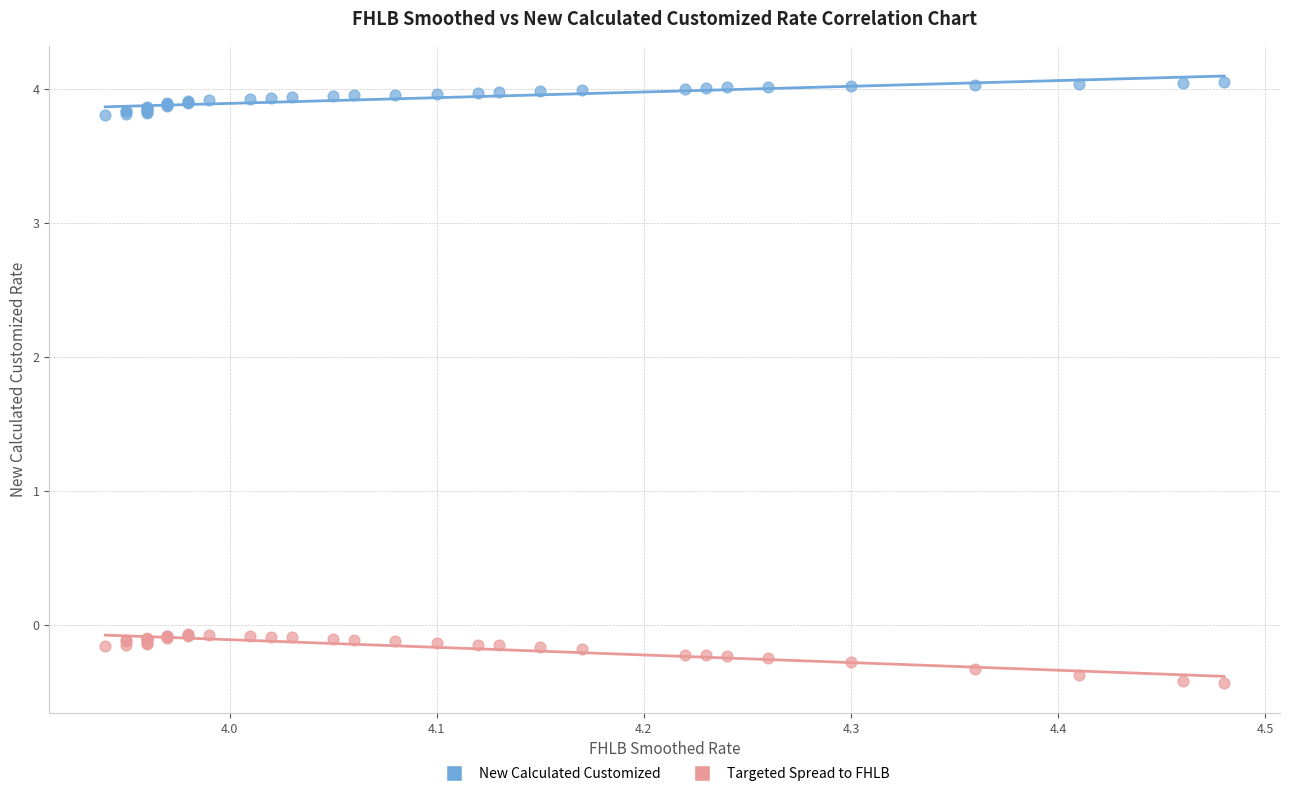

Which series reaches the maximum Y coordinate?

New Calculated Customized